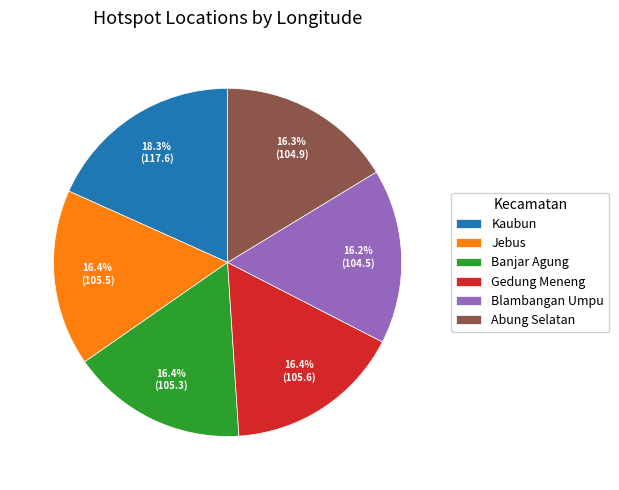

Is there a majority slice in this chart?

No